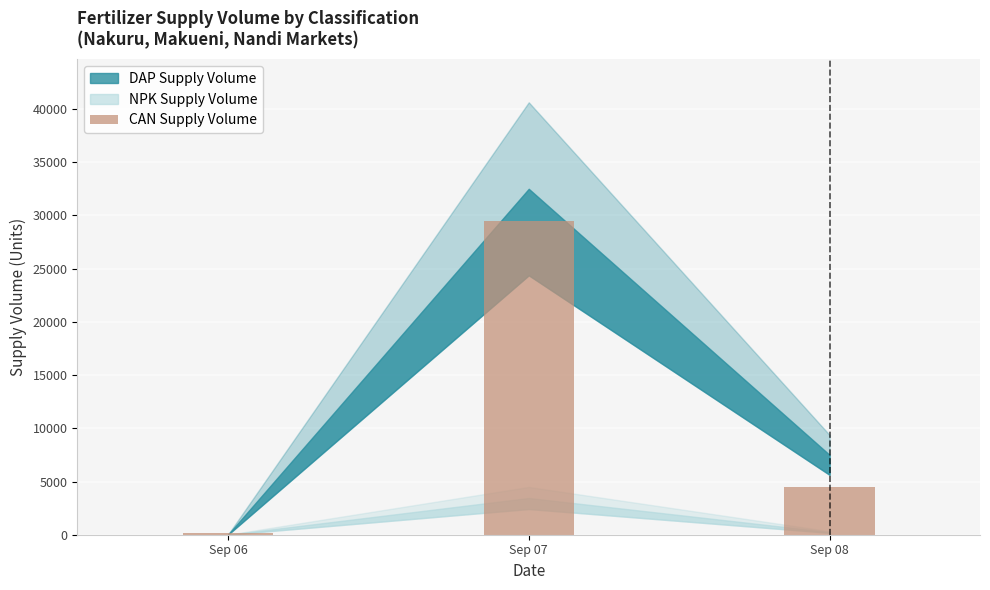

What is the ratio of the value at Sep 07 to the value at Sep 08?

6.6